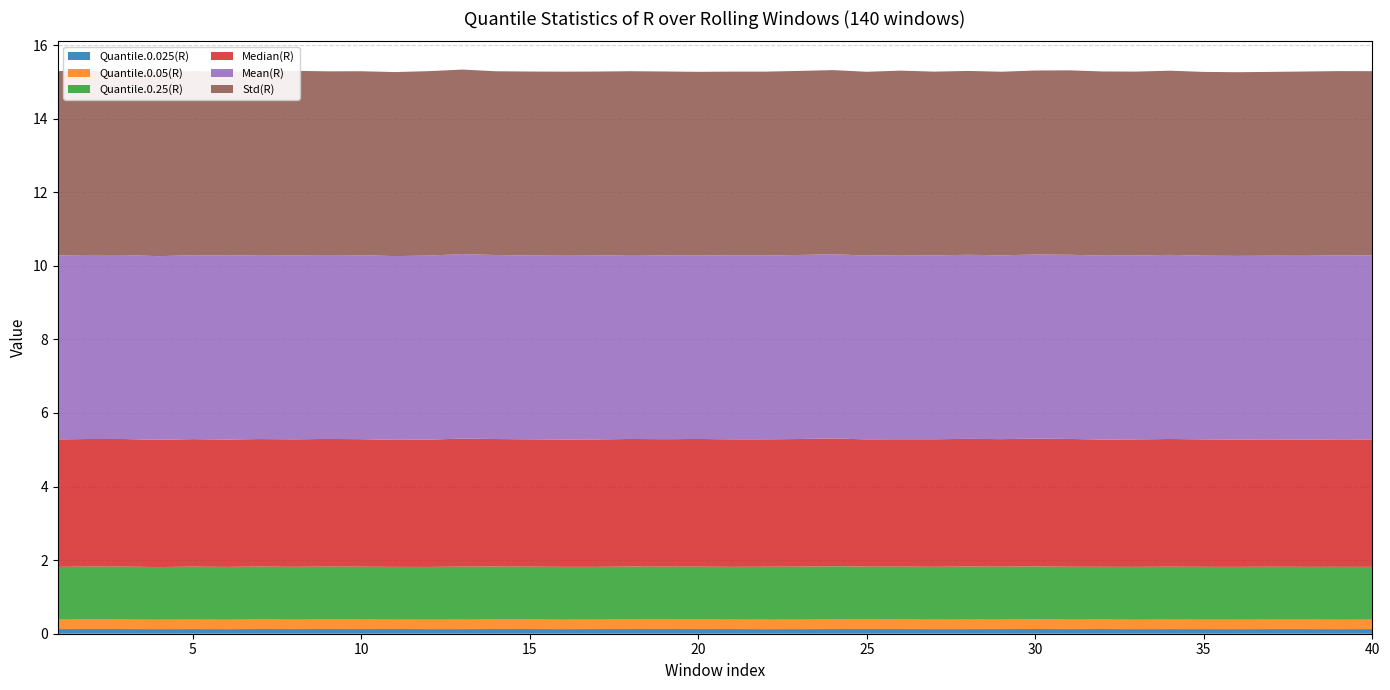

Reading right to left, what are all the values shown in this chart?

Quantile.0.025(R): 40=0.1	39=0.1	38=0.1	37=0.1	36=0.1	35=0.1	34=0.1	33=0.1	32=0.1	31=0.1	30=0.1	29=0.1	28=0.1	27=0.1	26=0.1	25=0.1	24=0.1	23=0.1	22=0.1	21=0.1	20=0.1	19=0.1	18=0.1	17=0.1	16=0.1	15=0.1	14=0.1	13=0.1	12=0.1	11=0.1	10=0.1	9=0.1	8=0.1	7=0.1	6=0.1	5=0.1	4=0.1	3=0.1	2=0.1	1=0.1
Quantile.0.05(R): 40=0.3	39=0.3	38=0.3	37=0.3	36=0.3	35=0.3	34=0.3	33=0.3	32=0.3	31=0.3	30=0.3	29=0.3	28=0.3	27=0.3	26=0.3	25=0.3	24=0.3	23=0.3	22=0.3	21=0.3	20=0.3	19=0.3	18=0.3	17=0.3	16=0.3	15=0.3	14=0.3	13=0.3	12=0.3	11=0.3	10=0.3	9=0.3	8=0.3	7=0.3	6=0.3	5=0.3	4=0.3	3=0.3	2=0.3	1=0.3
Quantile.0.25(R): 40=1.4	39=1.4	38=1.4	37=1.4	36=1.4	35=1.4	34=1.4	33=1.4	32=1.4	31=1.4	30=1.4	29=1.4	28=1.4	27=1.4	26=1.4	25=1.4	24=1.4	23=1.4	22=1.4	21=1.4	20=1.4	19=1.4	18=1.4	17=1.4	16=1.4	15=1.4	14=1.4	13=1.4	12=1.4	11=1.4	10=1.4	9=1.4	8=1.4	7=1.4	6=1.4	5=1.4	4=1.4	3=1.4	2=1.4	1=1.4
Median(R): 40=3.5	39=3.5	38=3.5	37=3.5	36=3.5	35=3.5	34=3.5	33=3.5	32=3.5	31=3.5	30=3.5	29=3.5	28=3.5	27=3.5	26=3.5	25=3.5	24=3.5	23=3.5	22=3.5	21=3.5	20=3.5	19=3.5	18=3.5	17=3.5	16=3.5	15=3.5	14=3.5	13=3.5	12=3.5	11=3.5	10=3.5	9=3.5	8=3.5	7=3.5	6=3.5	5=3.5	4=3.5	3=3.5	2=3.5	1=3.5
Mean(R): 40=5.0	39=5.0	38=5.0	37=5.0	36=5.0	35=5.0	34=5.0	33=5.0	32=5.0	31=5.0	30=5.0	29=5.0	28=5.0	27=5.0	26=5.0	25=5.0	24=5.0	23=5.0	22=5.0	21=5.0	20=5.0	19=5.0	18=5.0	17=5.0	16=5.0	15=5.0	14=5.0	13=5.0	12=5.0	11=5.0	10=5.0	9=5.0	8=5.0	7=5.0	6=5.0	5=5.0	4=5.0	3=5.0	2=5.0	1=5.0
Std(R): 40=5.0	39=5.0	38=5.0	37=5.0	36=5.0	35=5.0	34=5.0	33=5.0	32=5.0	31=5.0	30=5.0	29=5.0	28=5.0	27=5.0	26=5.0	25=5.0	24=5.0	23=5.0	22=5.0	21=5.0	20=5.0	19=5.0	18=5.0	17=5.0	16=5.0	15=5.0	14=5.0	13=5.0	12=5.0	11=5.0	10=5.0	9=5.0	8=5.0	7=5.0	6=5.0	5=5.0	4=5.0	3=5.0	2=5.0	1=5.0